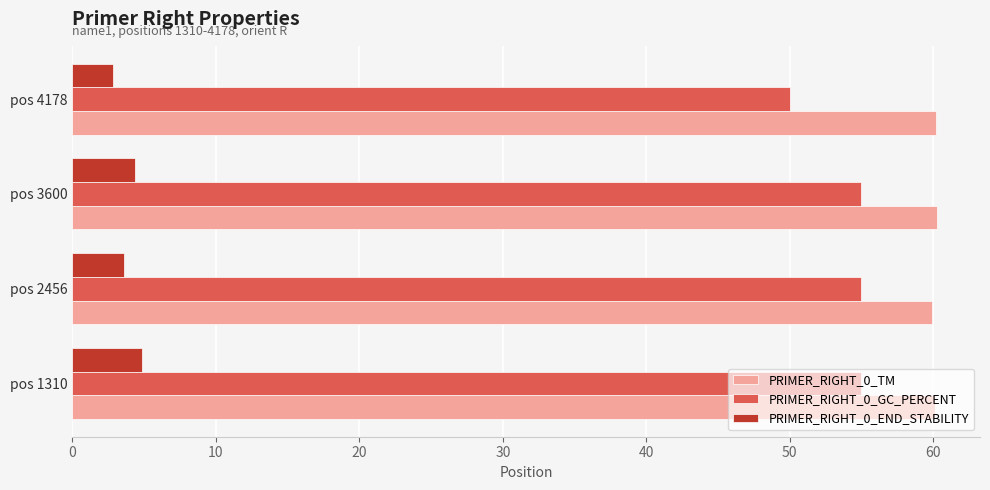

What is the difference between the highest and lowest values at pos 1310?

55.3